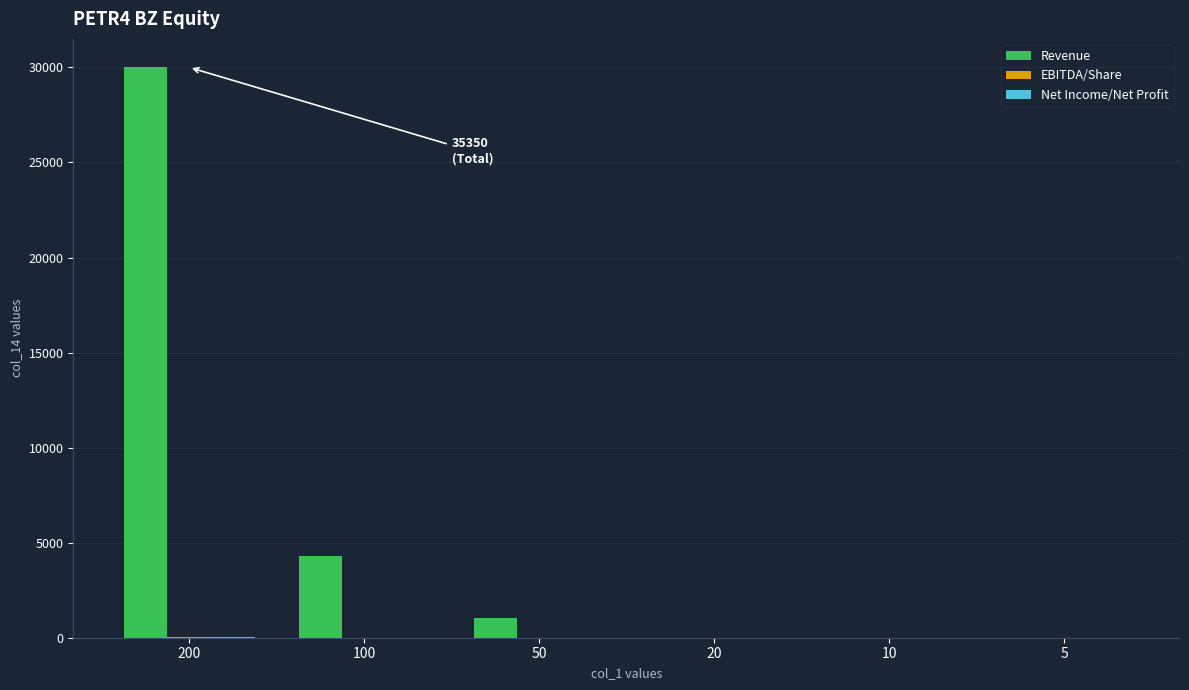

Between 200 and 50, which series saw the biggest shift?

Revenue